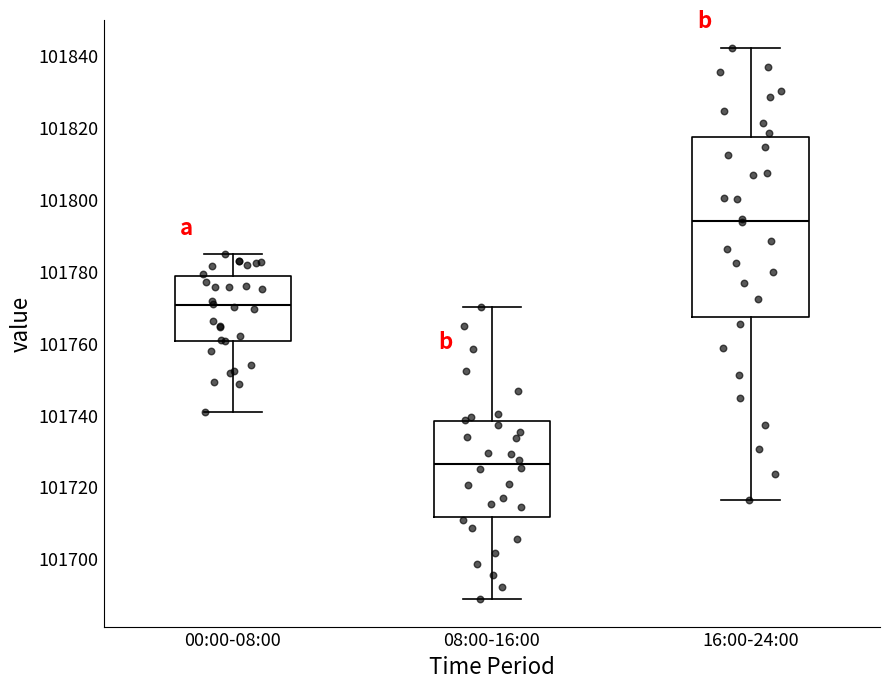

Reading left to right, read every box against the y-axis: the position of its median line, the range the box covers, and the ends of its whiskers. The values are not printed on the chart, so give them approximately, as read against the axis.

00:00-08:00: median 101770, box 101760 to 101778, whiskers 101740 to 101784
08:00-16:00: median 101726, box 101712 to 101738, whiskers 101688 to 101770
16:00-24:00: median 101794, box 101768 to 101818, whiskers 101716 to 101842